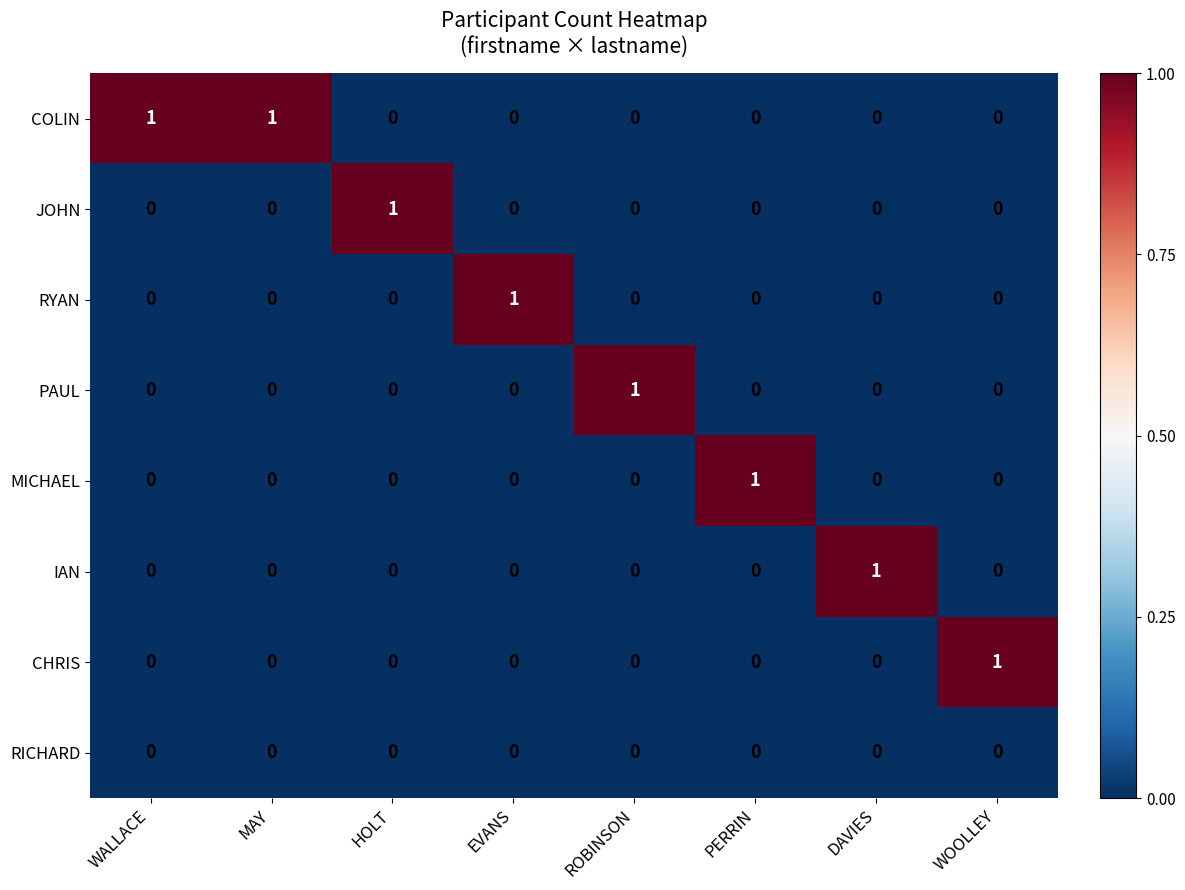

How many CHRIS values are between 0 and 1?

8